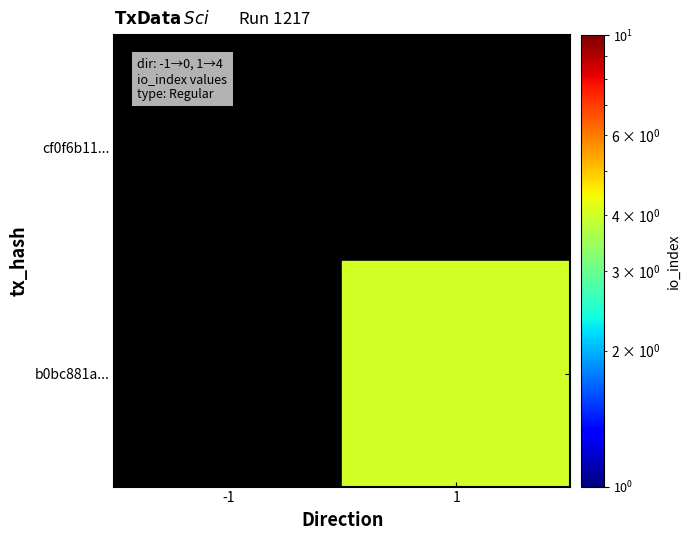

Which series has the widest spread of values?

b0bc881a...